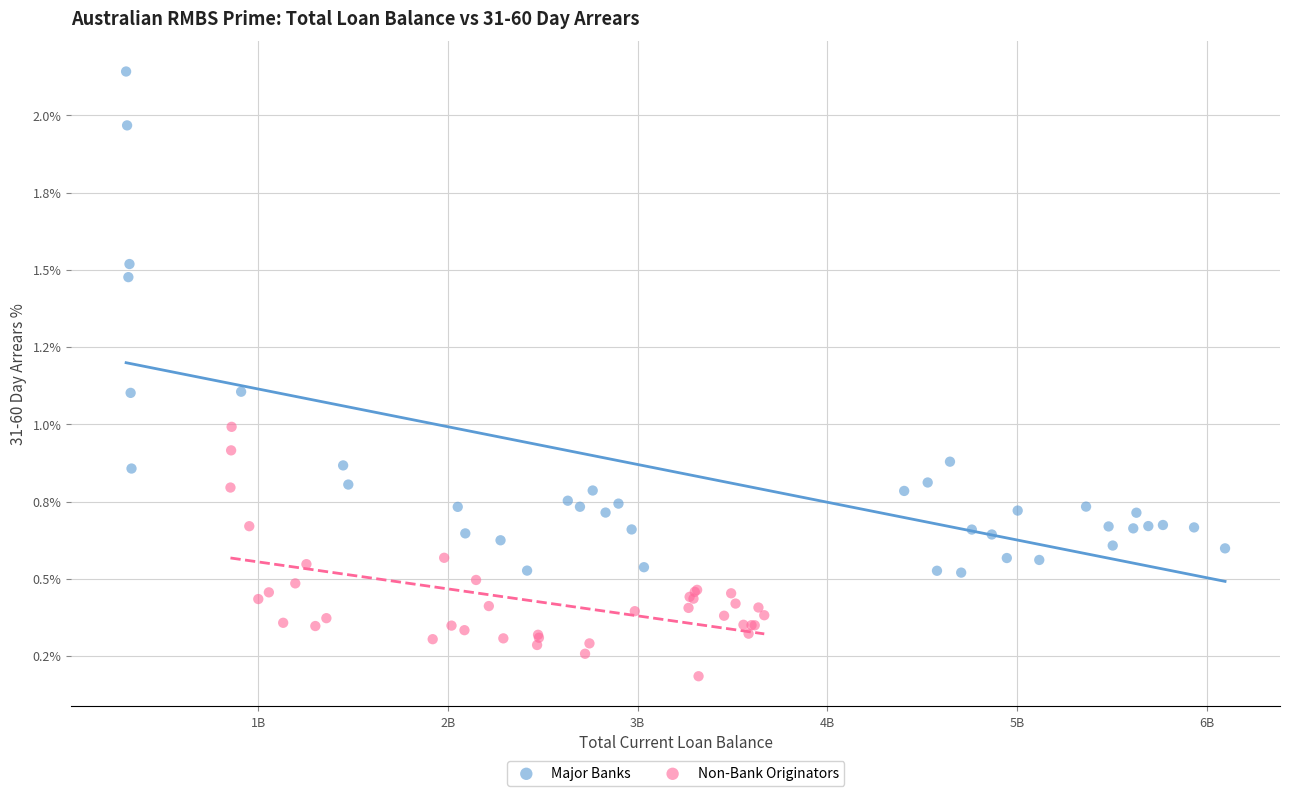

What are all the series names shown in the legend?

Major Banks, Non-Bank Originators